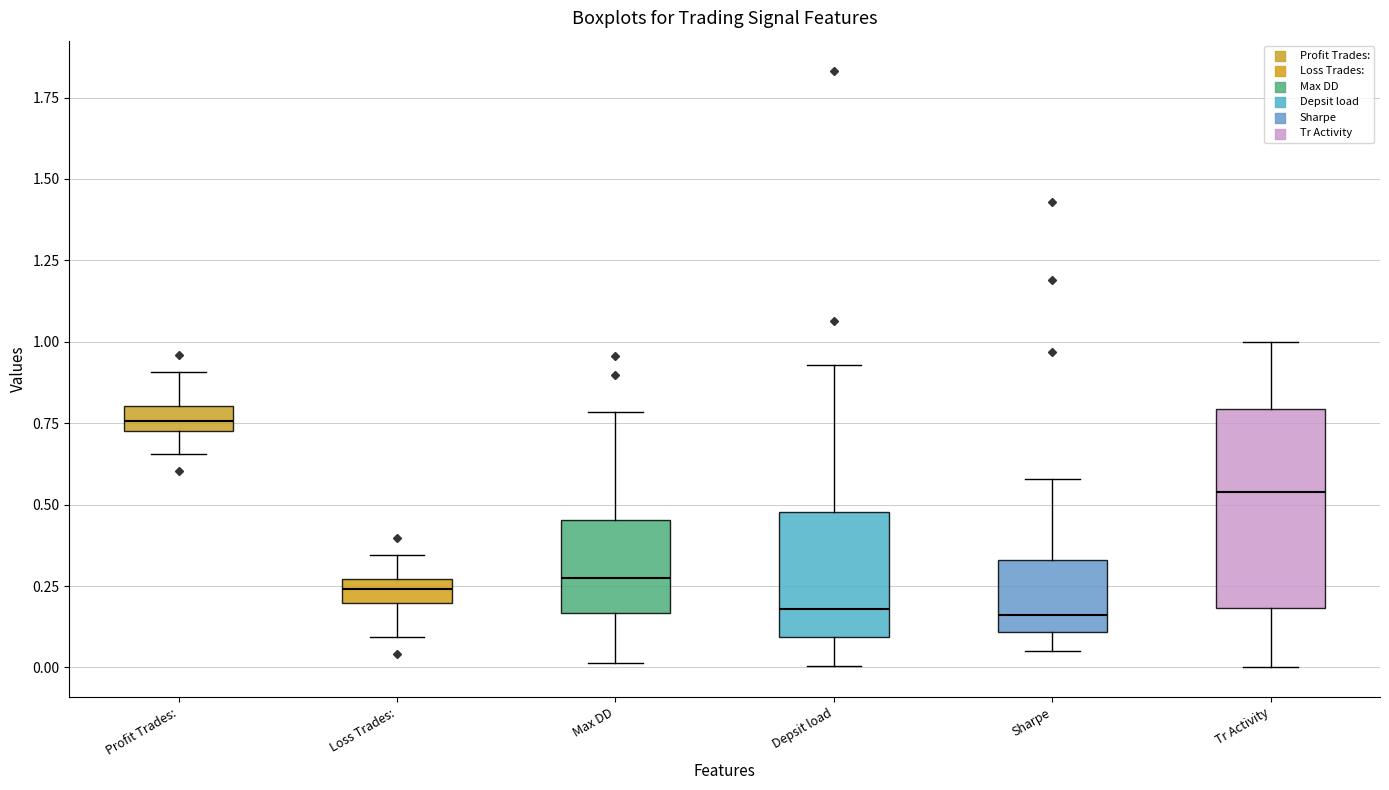

Where is the upper edge of the box for Tr Activity on the y-axis? The values are not printed on the chart, so give them approximately, as read against the axis.

0.80